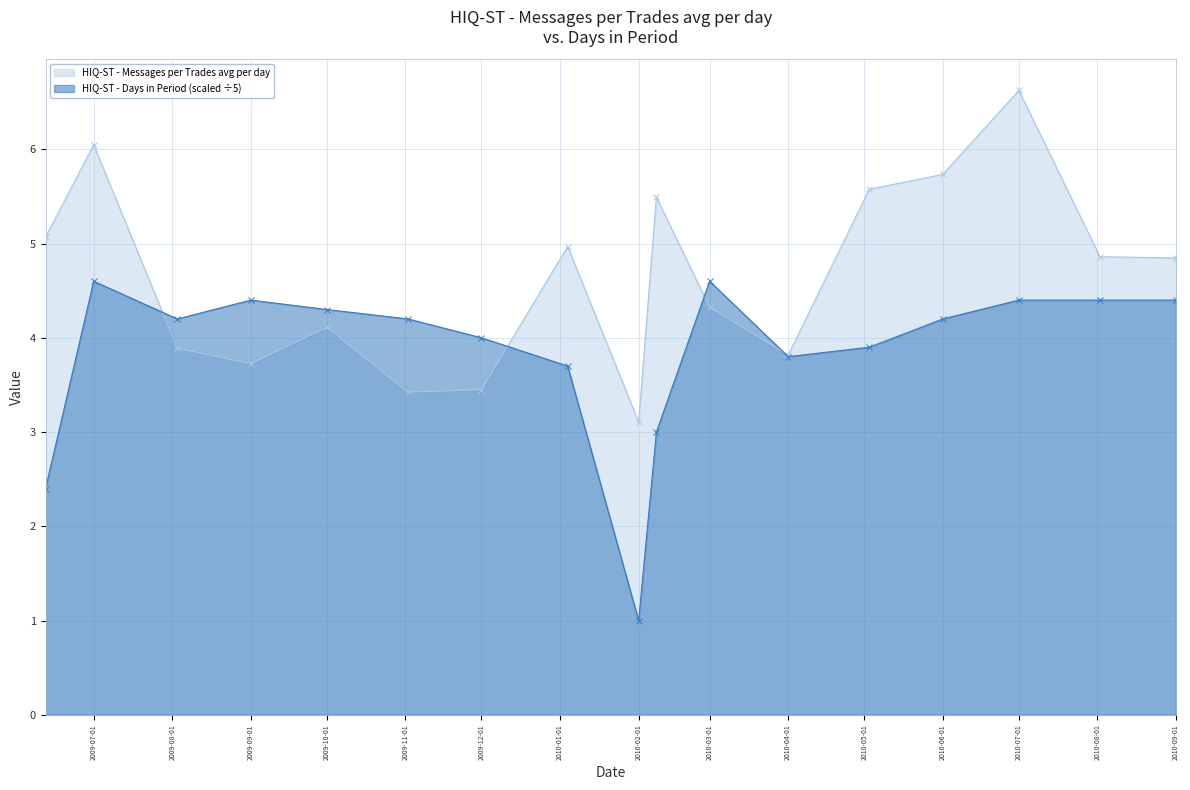

Reading right to left, extract all data points from this chart.

HIQ-ST - Messages per Trades avg per day: 2010-09-01=4.8	2010-08-02=4.9	2010-07-01=6.6	2010-06-01=5.7	2010-05-03=5.6	2010-04-01=3.8	2010-03-01=4.3	2010-02-08=5.5	2010-02-01=3.1	2010-01-04=5.0	2009-12-01=3.4	2009-11-02=3.4	2009-10-01=4.1	2009-09-01=3.7	2009-08-03=3.9	2009-07-01=6.0	2009-06-12=5.1
HIQ-ST - Days in Period: 2010-09-01=4.4	2010-08-02=4.4	2010-07-01=4.4	2010-06-01=4.2	2010-05-03=3.9	2010-04-01=3.8	2010-03-01=4.6	2010-02-08=3.0	2010-02-01=1.0	2010-01-04=3.7	2009-12-01=4.0	2009-11-02=4.2	2009-10-01=4.3	2009-09-01=4.4	2009-08-03=4.2	2009-07-01=4.6	2009-06-12=2.4